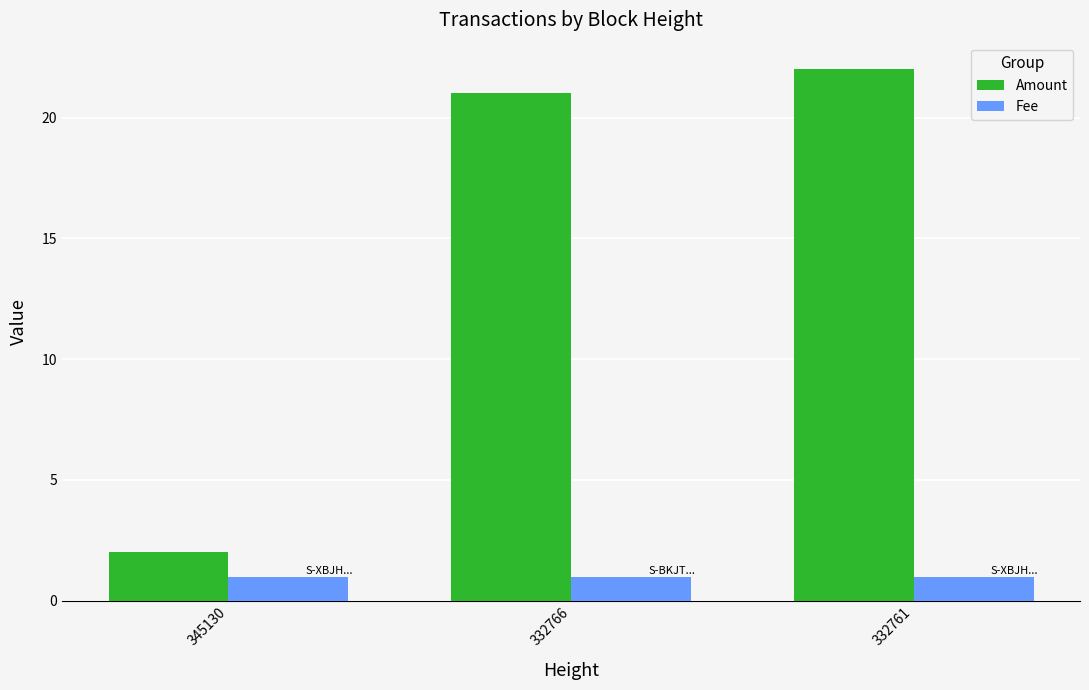

Reading right to left, list all the values displayed in this chart.

Amount: 22.0	21.0	2.0
Fee: 1.0	1.0	1.0